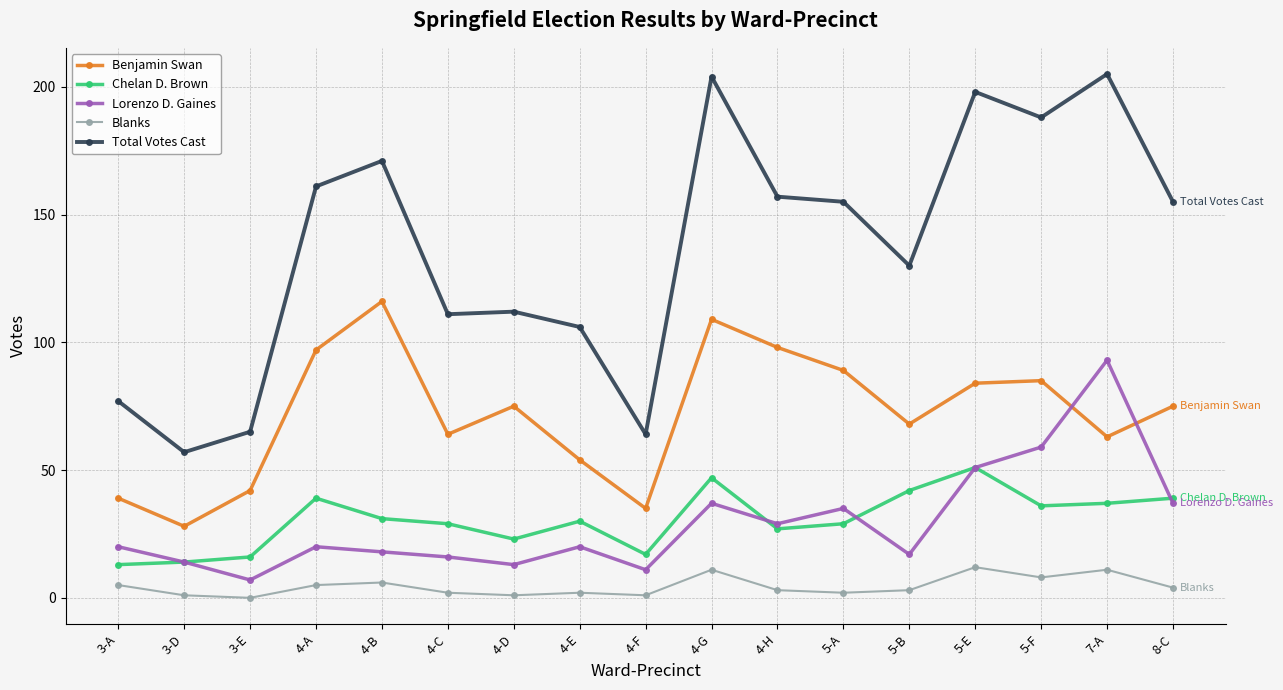

What are all the series names shown in the legend?

Benjamin Swan, Chelan D. Brown, Lorenzo D. Gaines, Blanks, Total Votes Cast